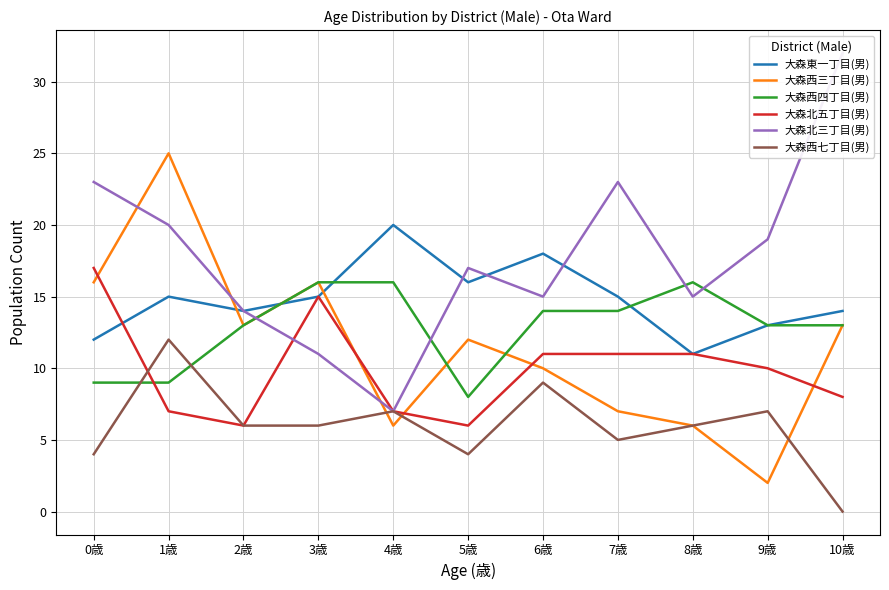

Which series has the widest spread of values?

大森北三丁目(男)